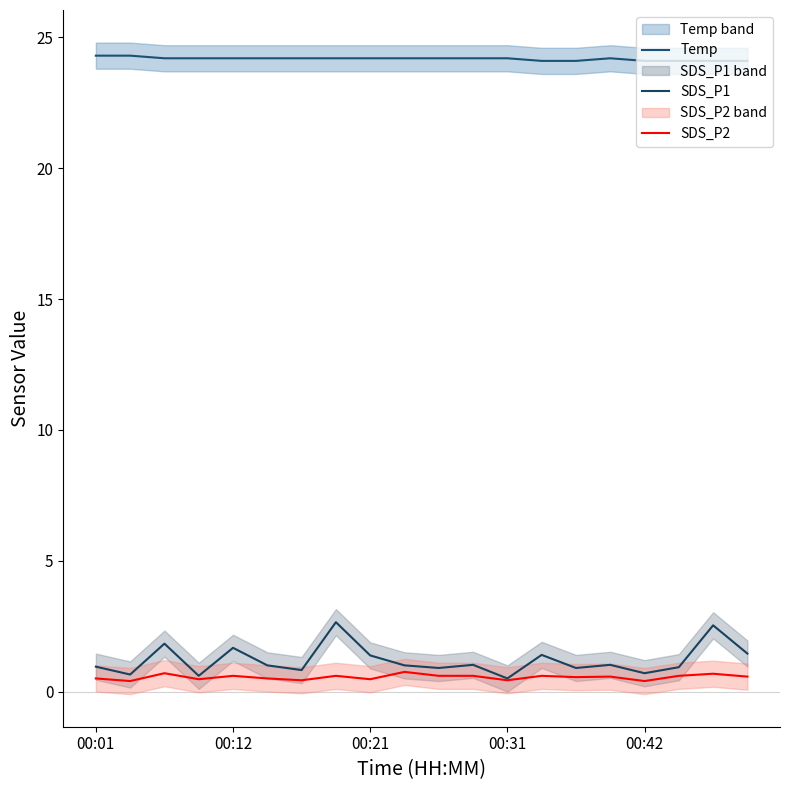

List the series in order of their peak value, lowest first.

SDS_P2, SDS_P1, Temp